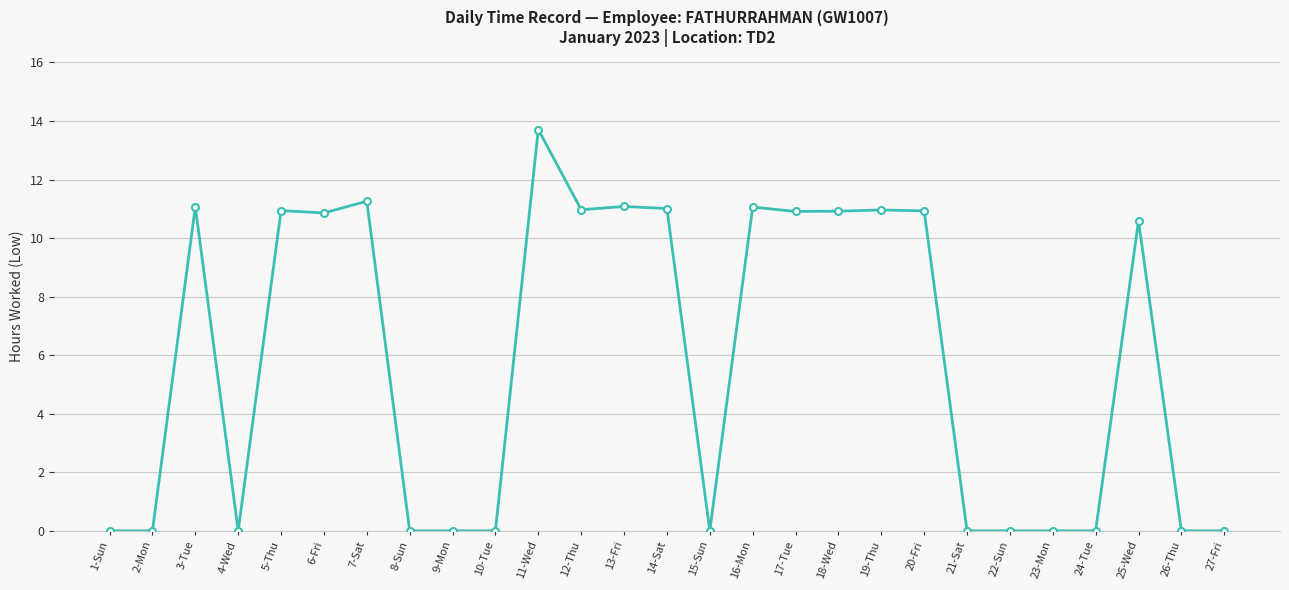

True or false: the data has more than 0 interior local peaks.

True